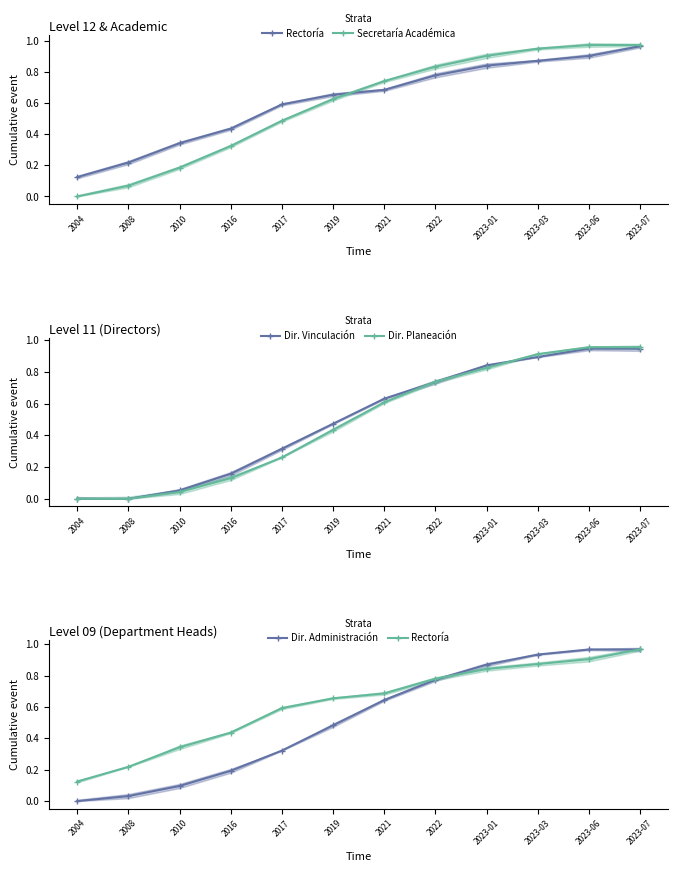

What is the average value of the Dir. Vinculación series?

0.5